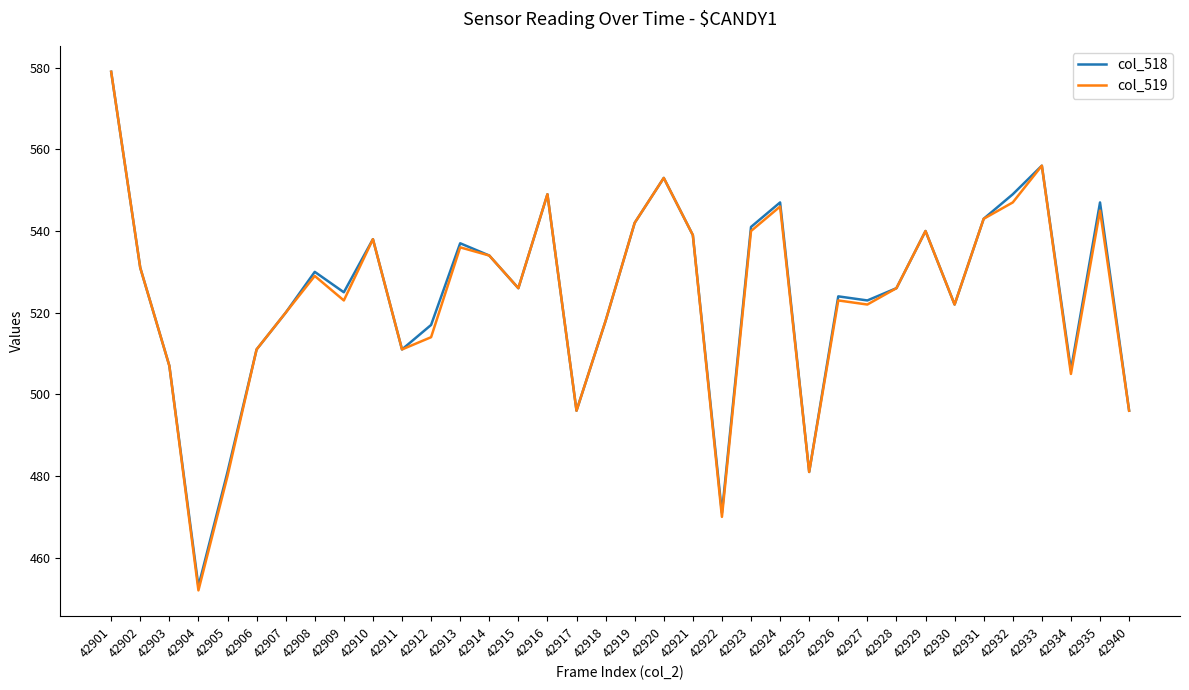

Does the chart have visible grid lines?

No